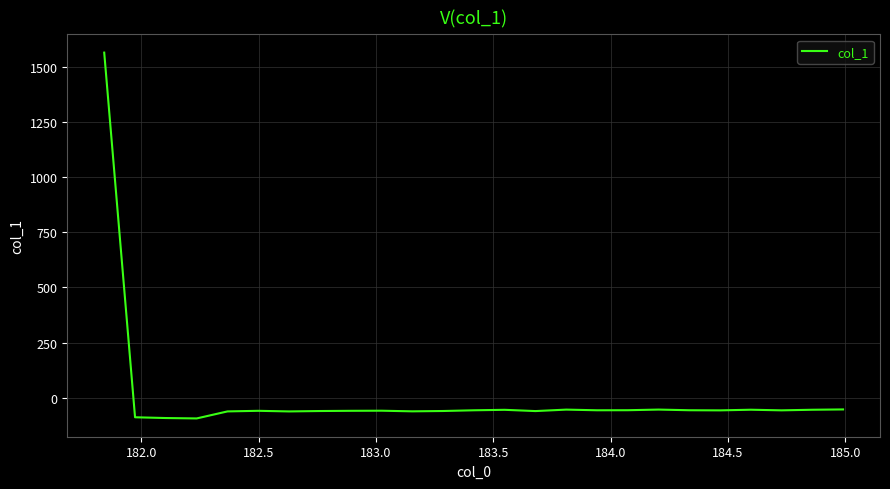

What is the smallest value displayed?

-93.4